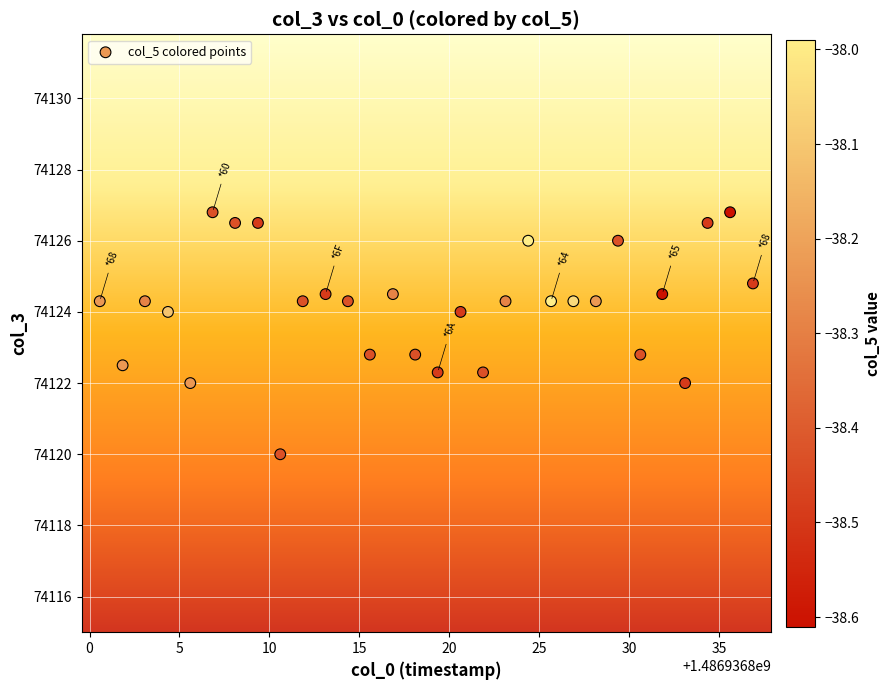

What is the range of X values (max minus min)?

36.3